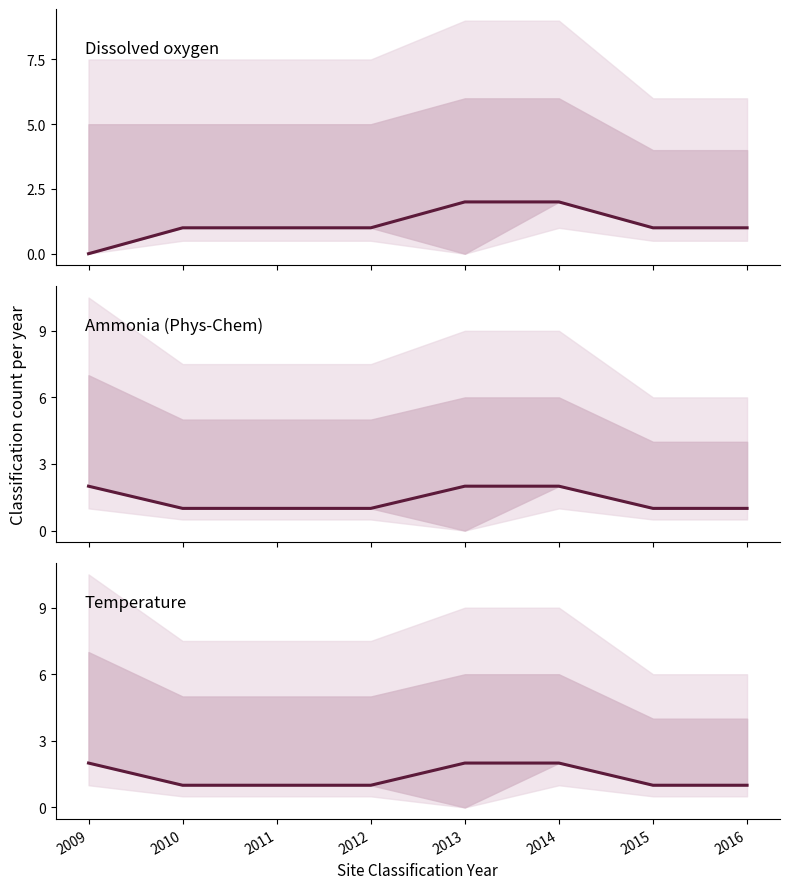

At which category is the sum across all series the highest?

2013